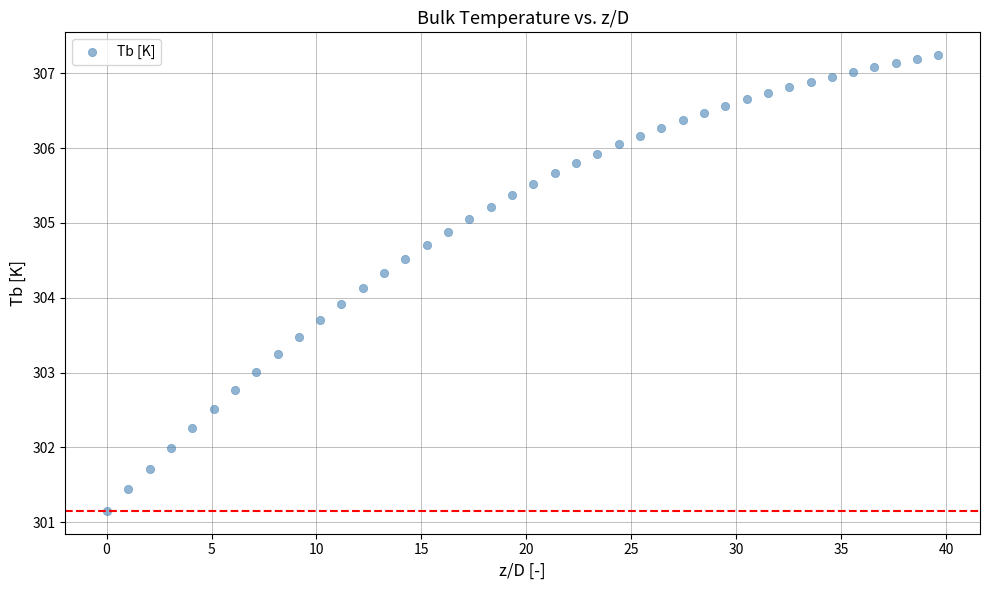

What is the range of Y values (max minus min)?

6.1